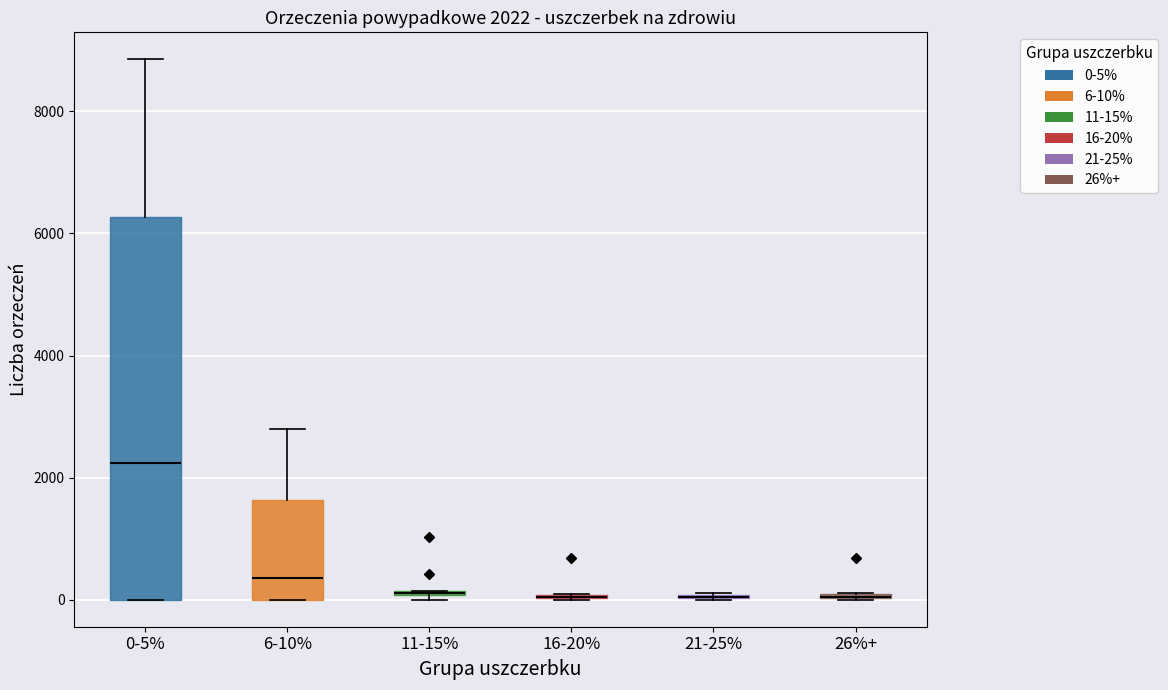

Which box is the tallest, from its lower edge to its upper edge?

0-5%